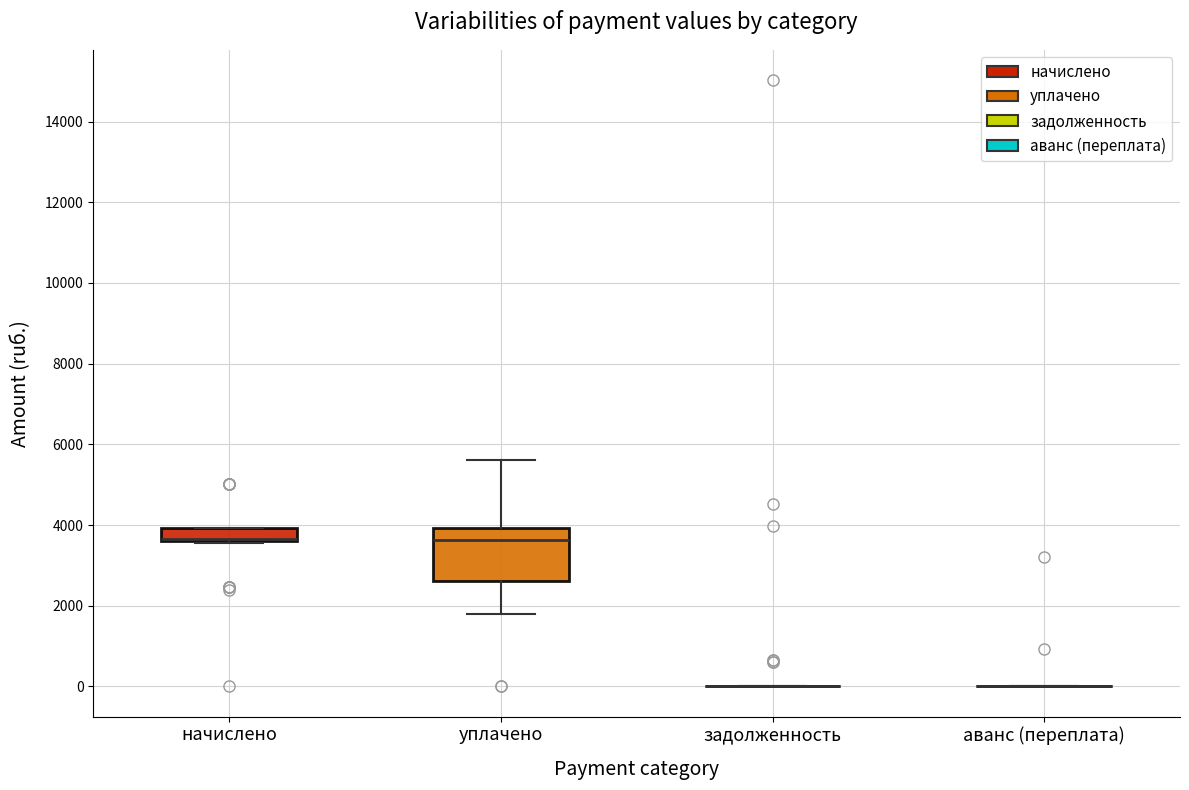

Reading left to right, read every box against the y-axis: the position of its median line, the range the box covers, and the ends of its whiskers. The values are not printed on the chart, so give them approximately, as read against the axis.

начислено: median 3600 (drawn on the box's lower edge), box 3600 to 4000, whiskers 3600 to 4000
уплачено: median 3600, box 2600 to 4000, whiskers 1800 to 5600
задолженность: box collapsed to a line at 0, whiskers 0 to 0
аванс (переплата): box collapsed to a line at 0, whiskers 0 to 0